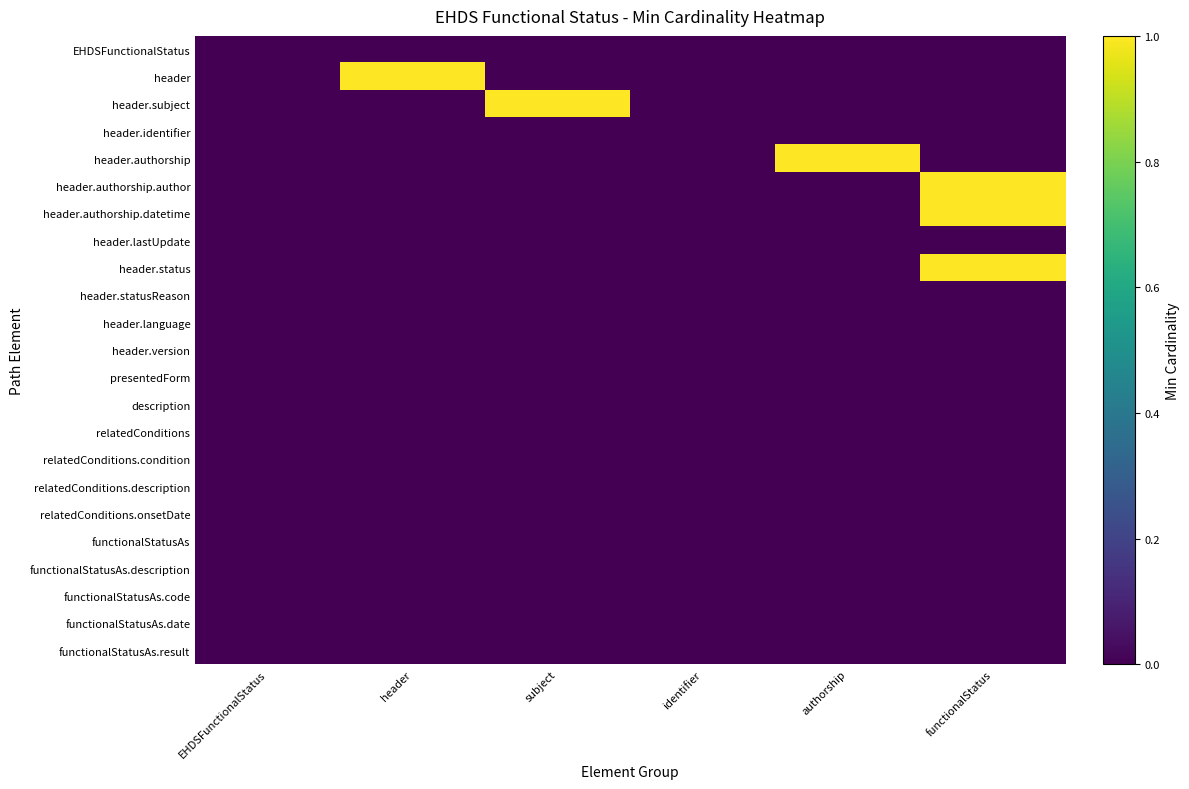

Count the number of categories in the chart.

6